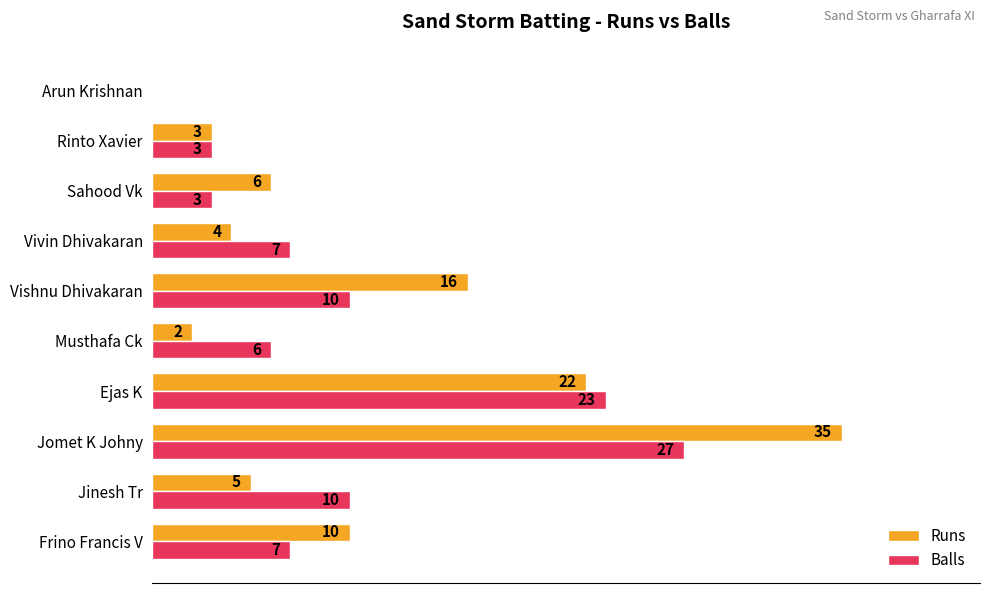

Which category has the highest value in the Runs series?

Jomet K Johny